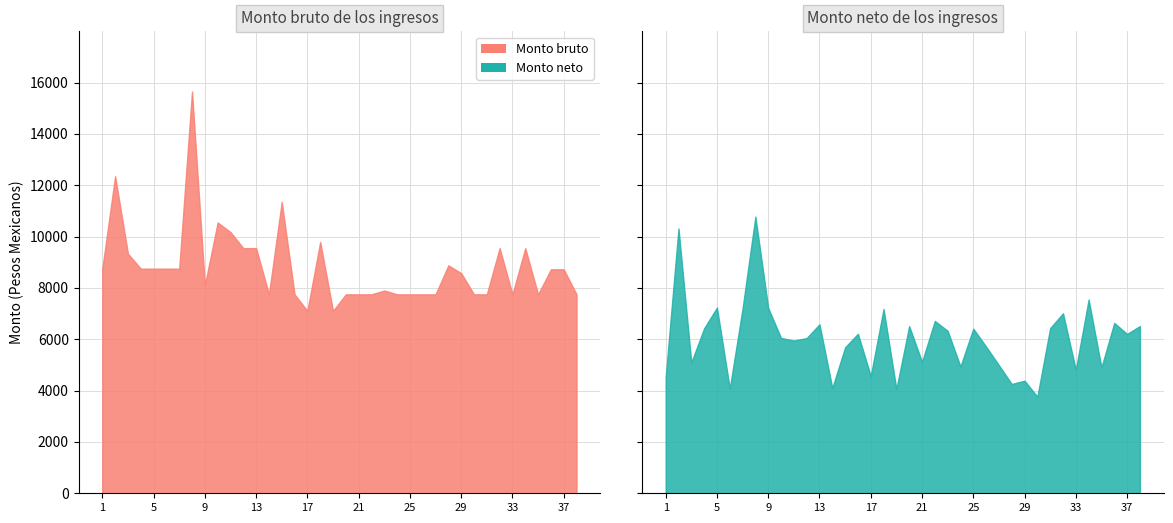

True or false: Monto neto de los ingresos and Monto bruto de los ingresos cross at least once.

False